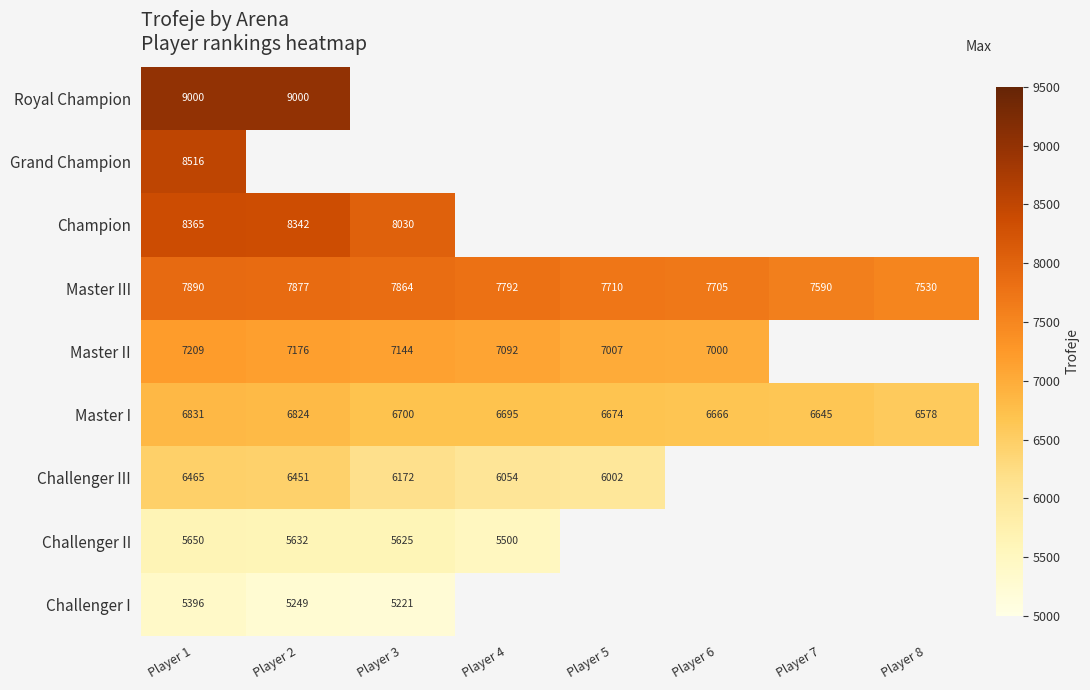

What is the average value of the Master III series?

7745